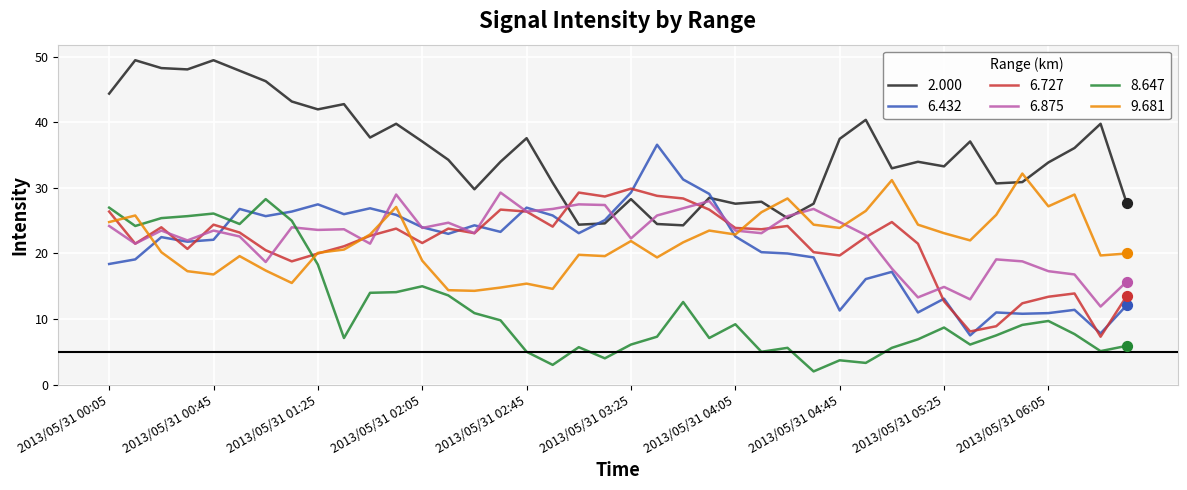

What is the smallest value displayed?

2.0